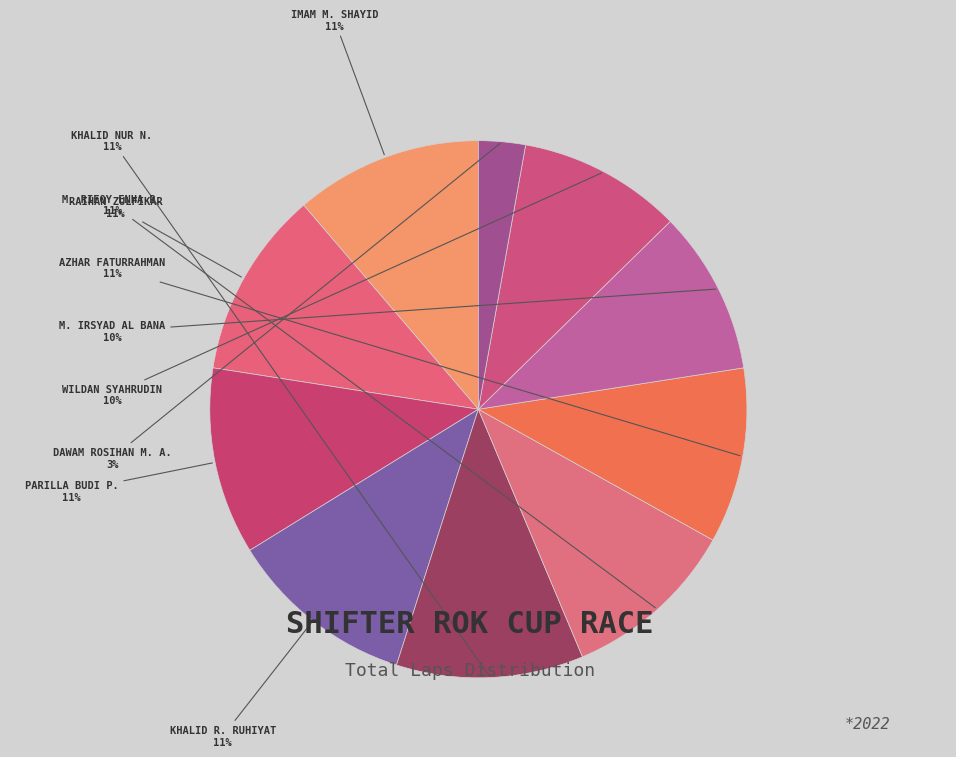

Which slice is the smallest?

DAWAM ROSIHAN M. A.